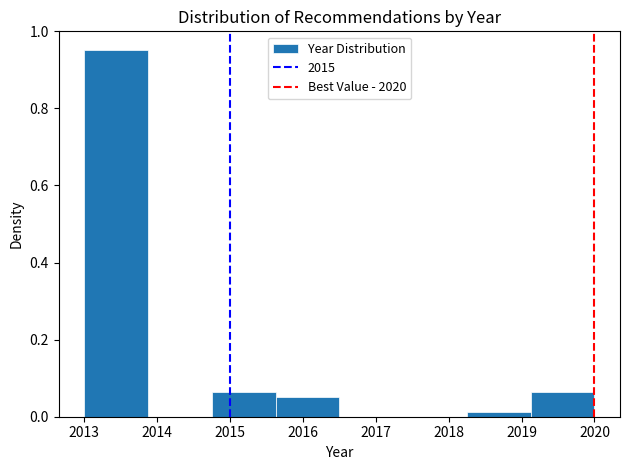

Reading left to right, list every bar in this chart as the range it spans on the x-axis followed by its height. Neither the bar edges nor the heights are printed on the chart, so give them approximately, as read against the axes.

2013.0 to 2013.9: 0.96
2013.9 to 2014.8: 0
2014.8 to 2015.6: 0.06
2015.6 to 2016.5: 0.06
2016.5 to 2017.4: 0
2017.4 to 2018.3: 0
2018.3 to 2019.1: under 0.02
2019.1 to 2020.0: 0.06